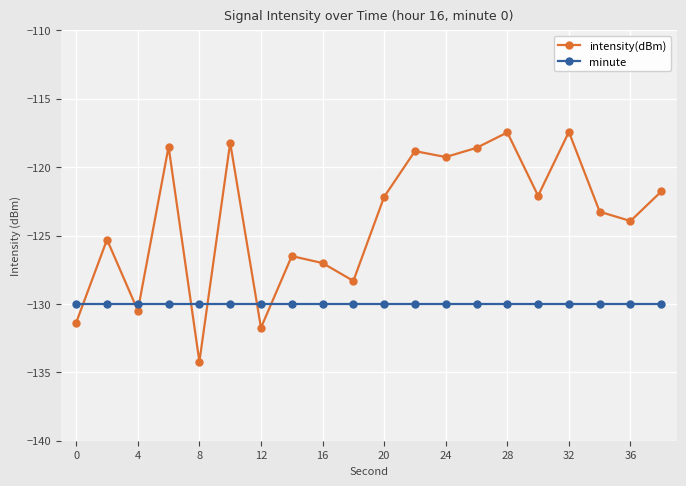

List the series in order of their overall mean, lowest first.

minute, intensity(dBm)